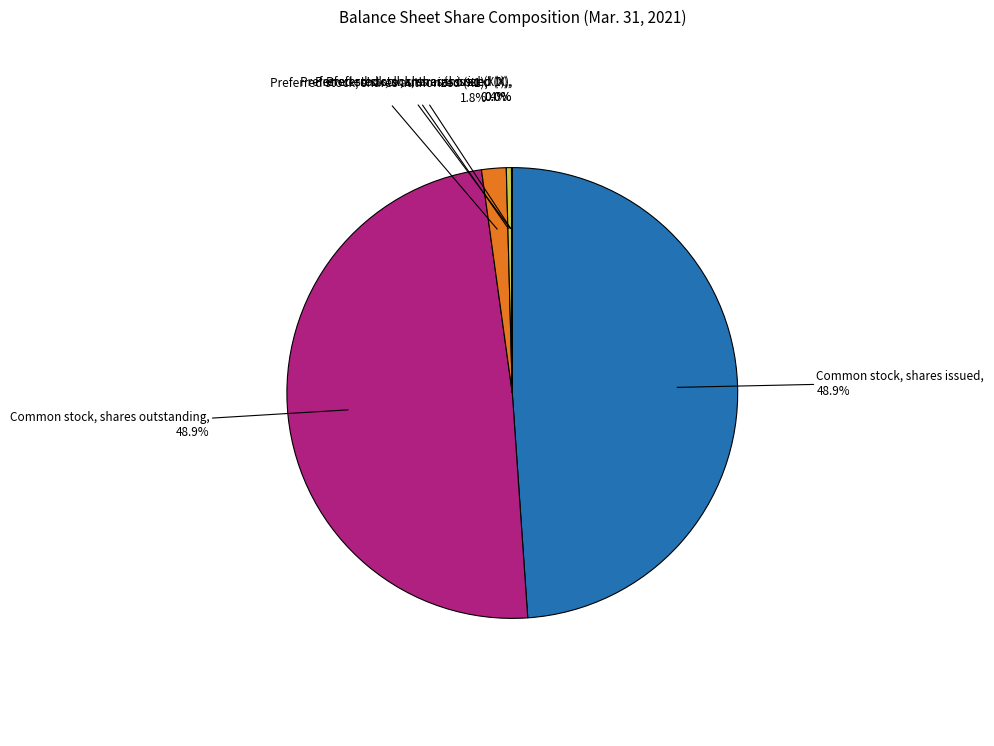

Between Preferred stock, shares issued (X1) and Preferred stock, shares authorized (X1), which is larger?

Preferred stock, shares authorized (X1)